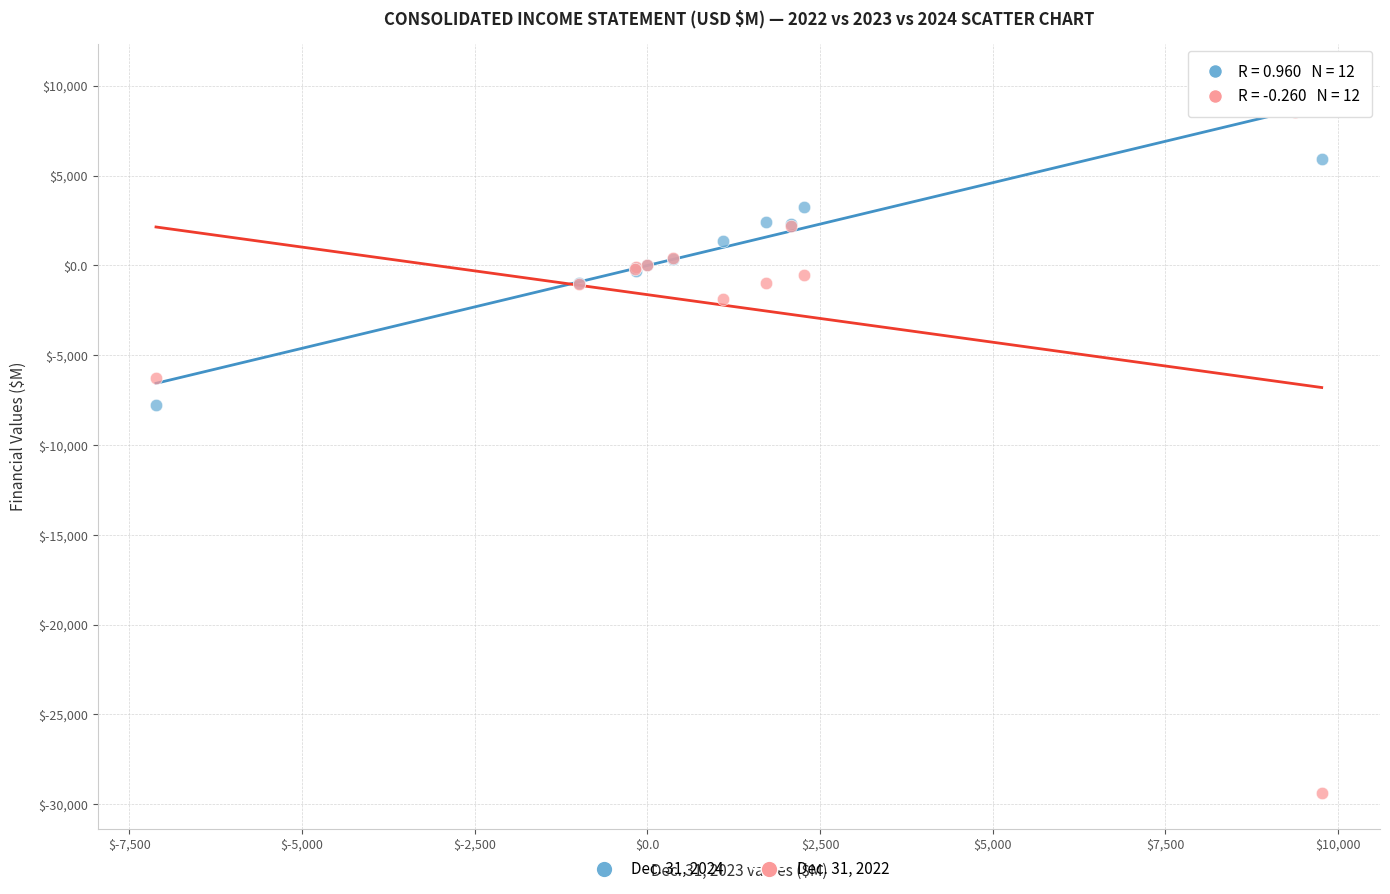

Which series contains the lowest Y value?

Dec. 31, 2022